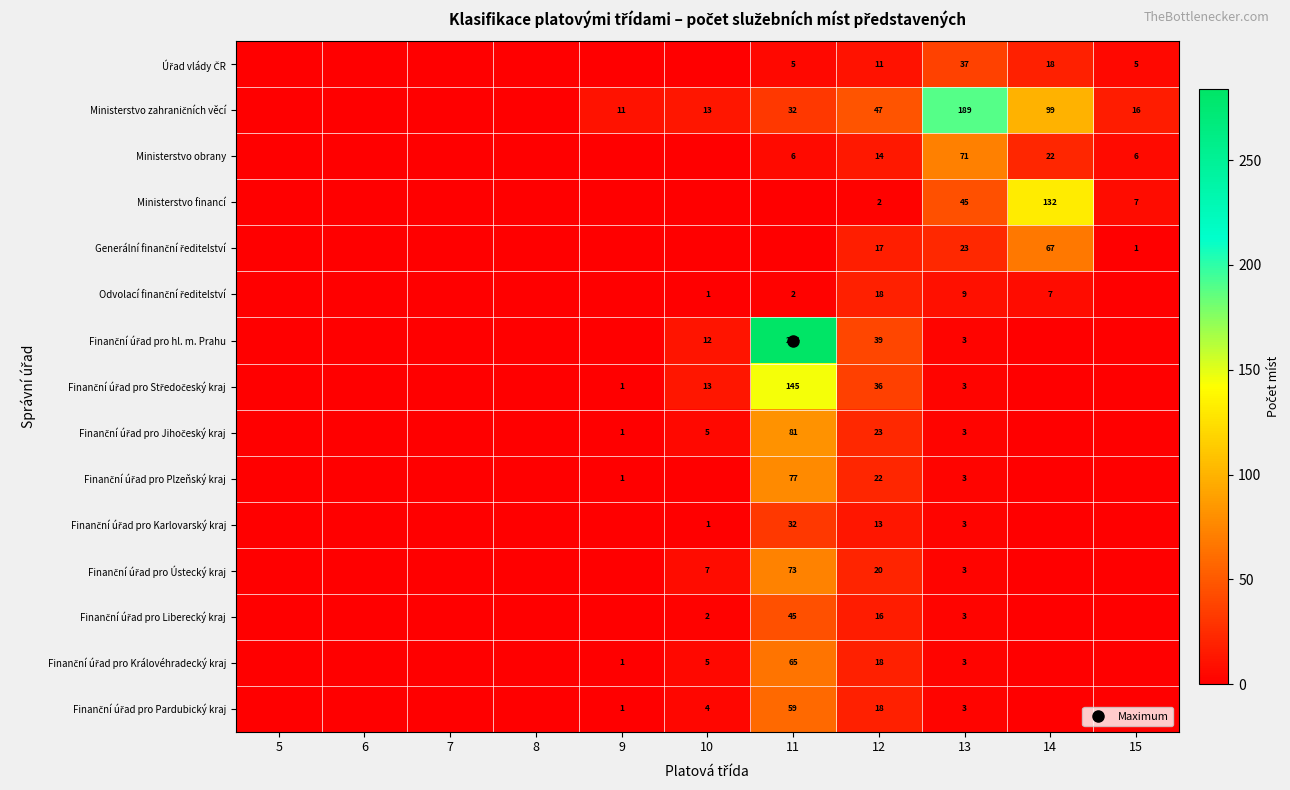

Which label corresponds to the largest value in the chart?

11